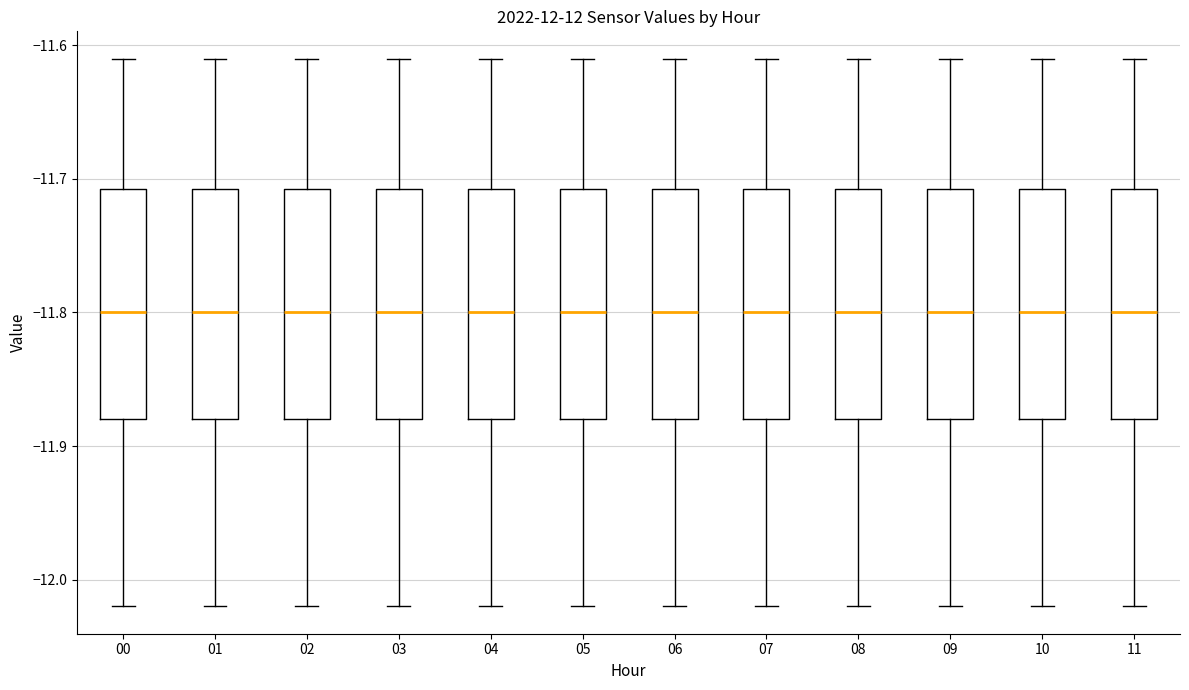

Where is the lower edge of the box at x = 10 on the y-axis? The values are not printed on the chart, so give them approximately, as read against the axis.

-11.88